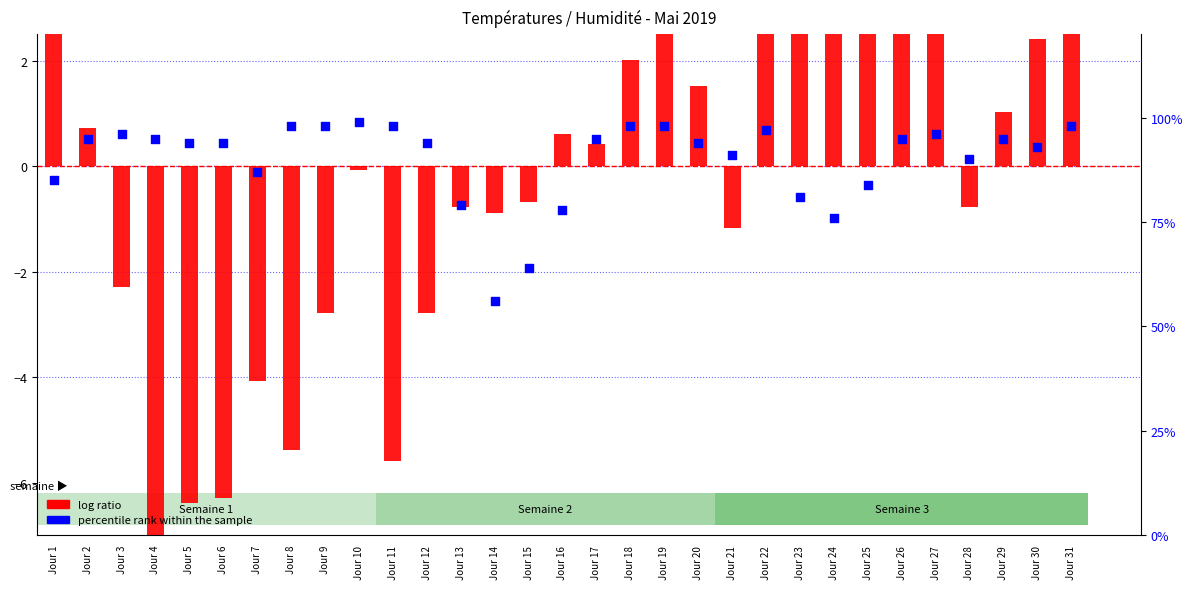

At how many categories does at least one series exceed 7?

31